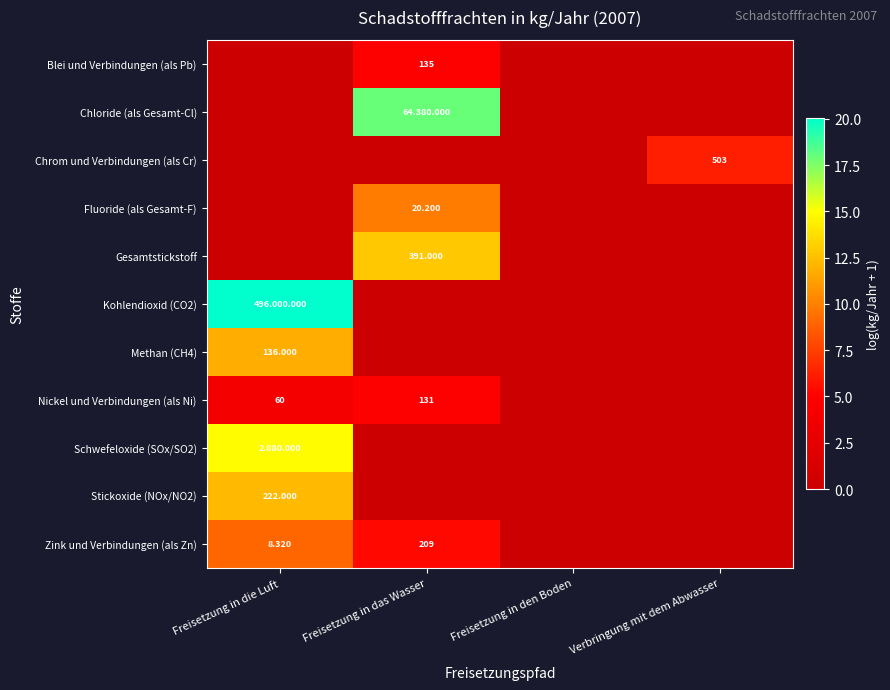

Rank the series at Freisetzung in den Boden from highest to lowest value.

Blei und Verbindungen (als Pb), Chloride (als Gesamt-Cl), Chrom und Verbindungen (als Cr), Fluoride (als Gesamt-F), Gesamtstickstoff, Kohlendioxid (CO2), Methan (CH4), Nickel und Verbindungen (als Ni), Schwefeloxide (SOx/SO2), Stickoxide (NOx/NO2), Zink und Verbindungen (als Zn)